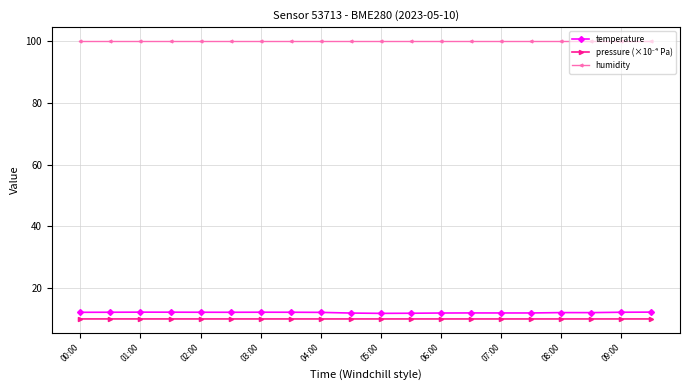

Which series has the widest spread of values?

temperature